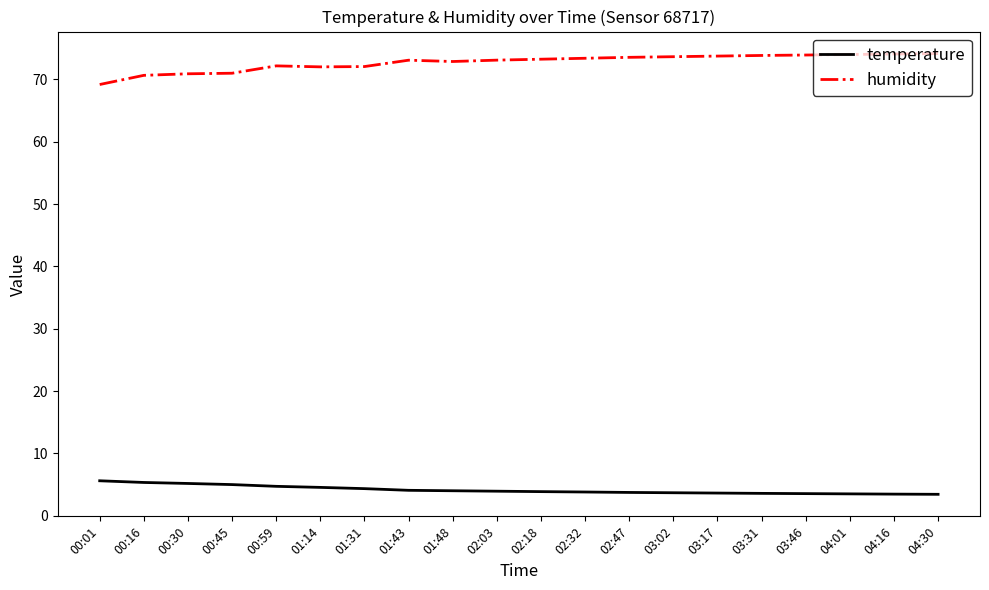

What is the sum of all temperature values?

83.3